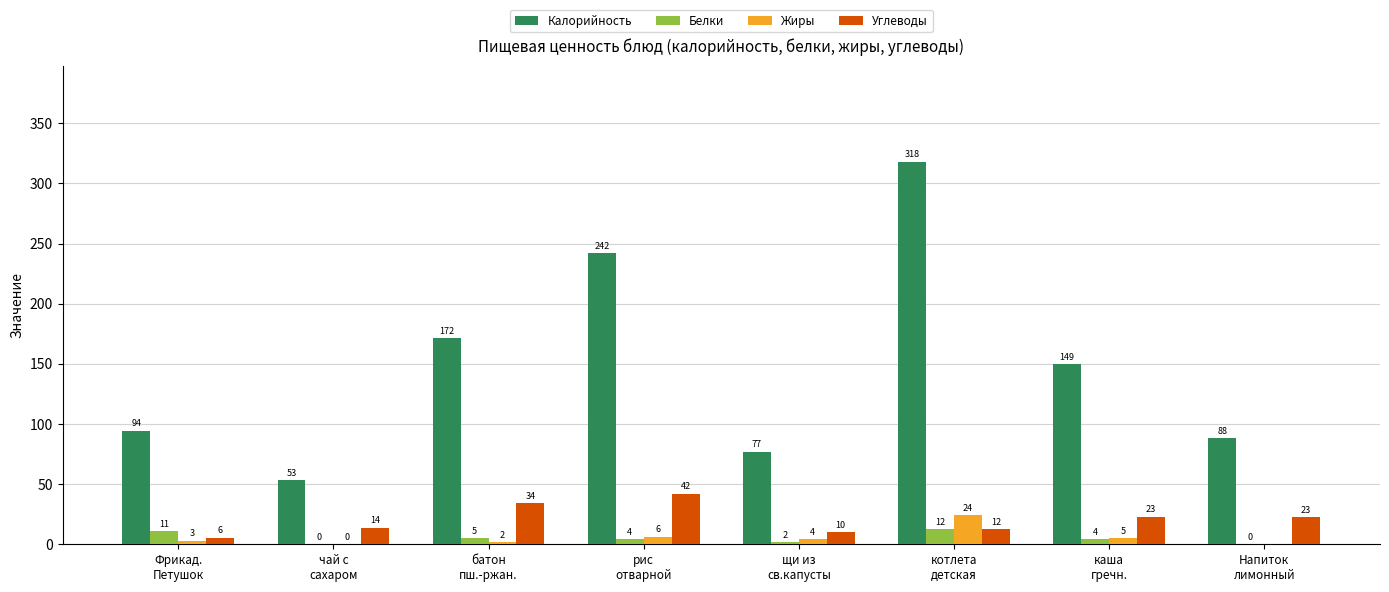

What is the greatest value displayed?

318.0